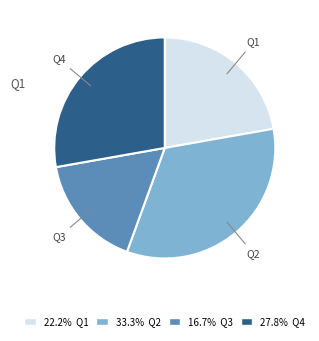

Is there any slice that represents more than half of the pie?

No